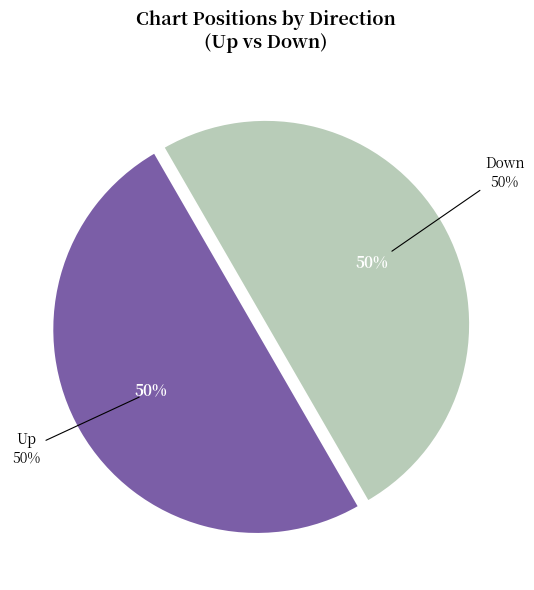

Rank the categories by value from highest to lowest.

up, down